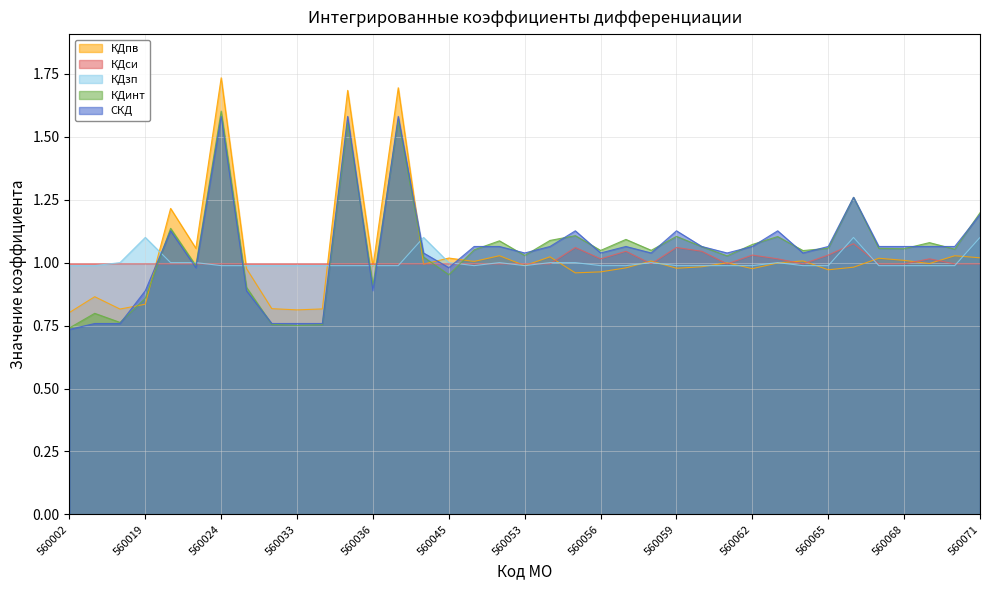

True or false: КДзп has a value of 0.2 at 560043.

False